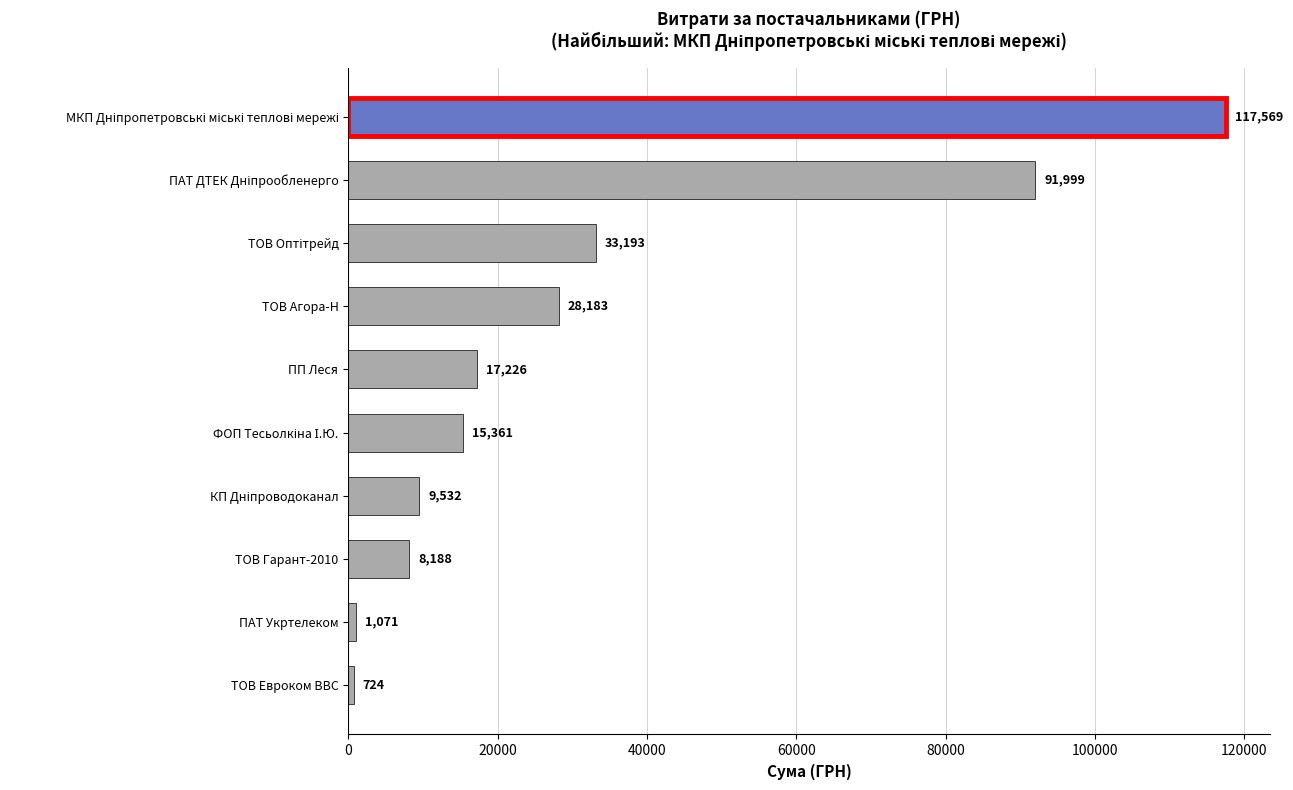

What is the maximum value shown in the chart?

117568.8